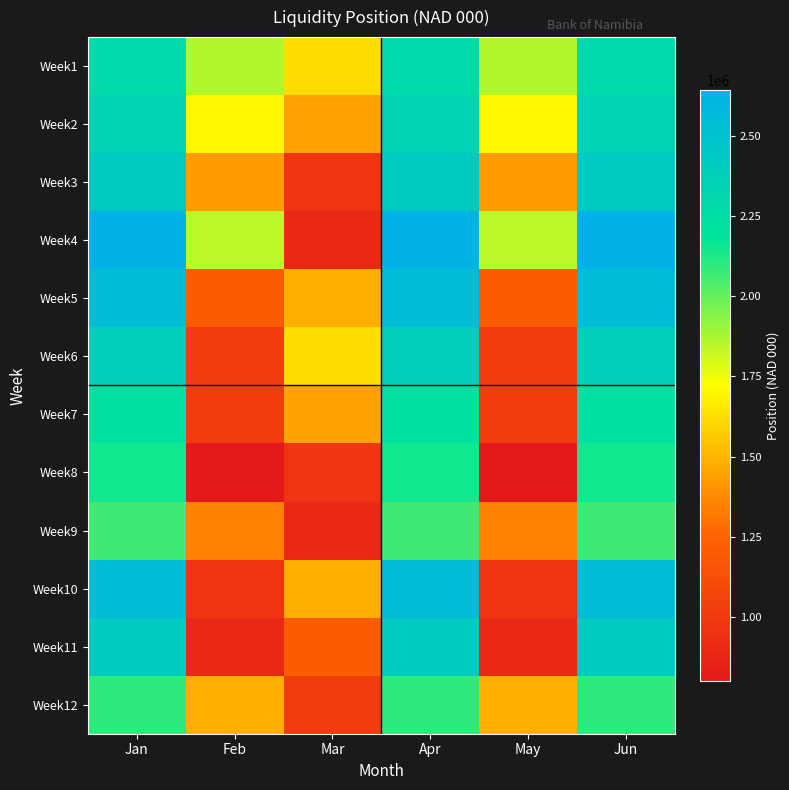

Rank the series by their maximum value, from highest to lowest.

Week4, Week5, Week10, Week3, Week11, Week6, Week2, Week1, Week7, Week8, Week12, Week9